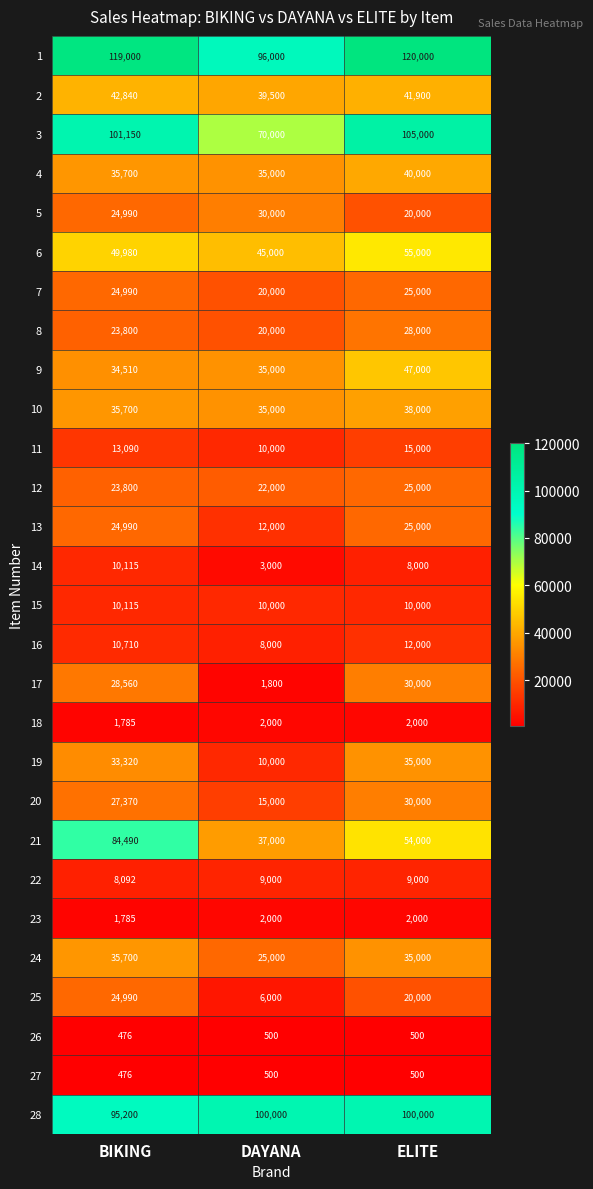

Which series has the widest spread of values?

21